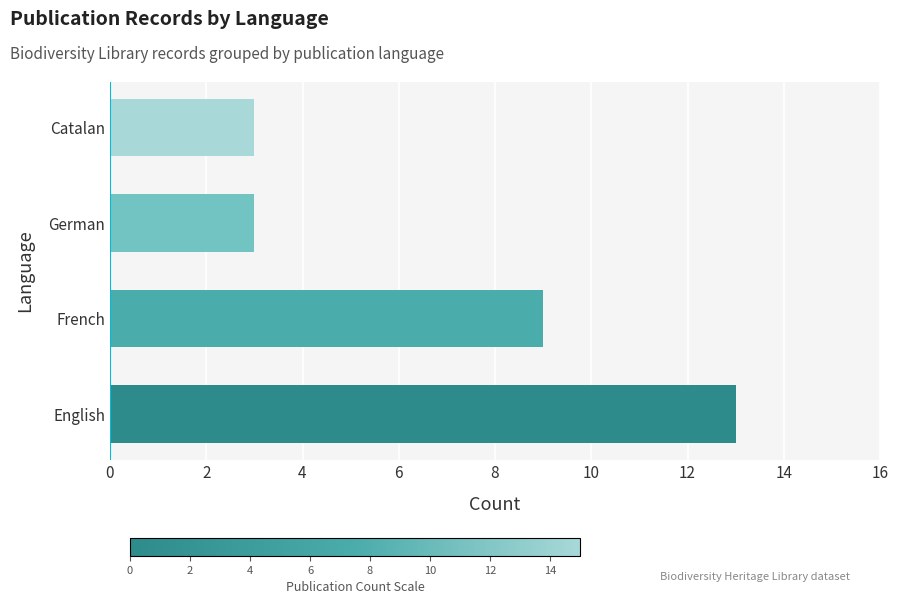

Count the values in the range 3 to 13.

4